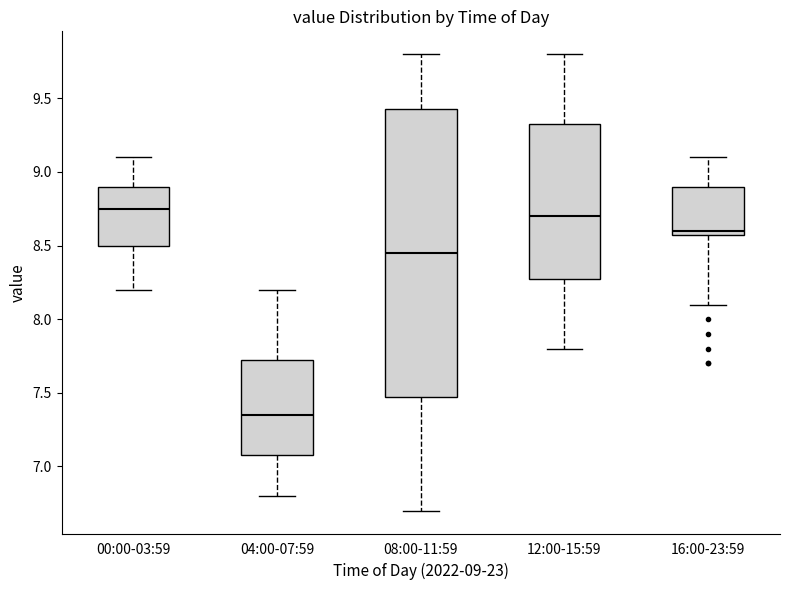

Which box's median line is the lowest?

04:00-07:59